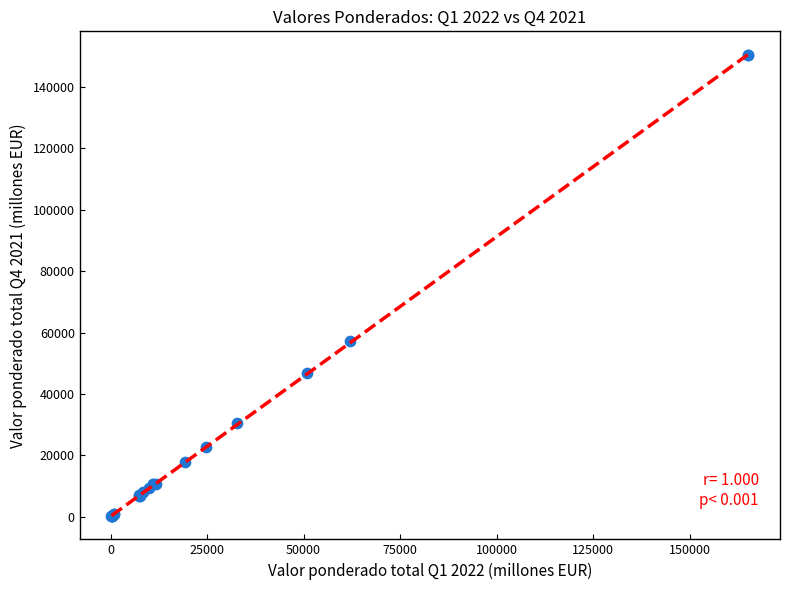

What Y value in the scatter plot is closest to 75271?

57286